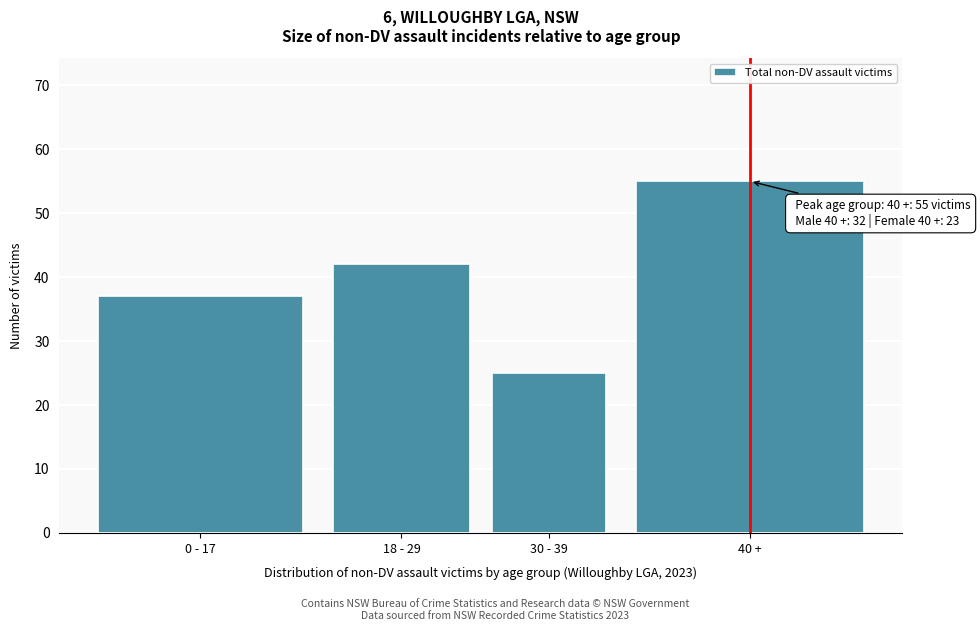

Reading left to right, what are all the values shown in this chart?

37	42	25	55